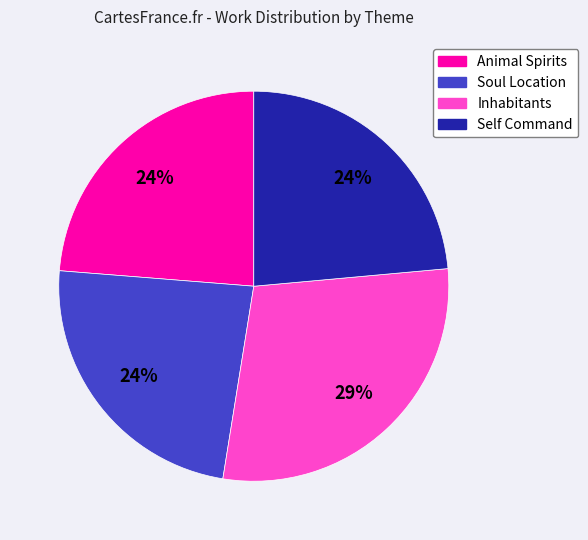

Do Animal Spirits and Soul Location together represent more than half of the pie?

No